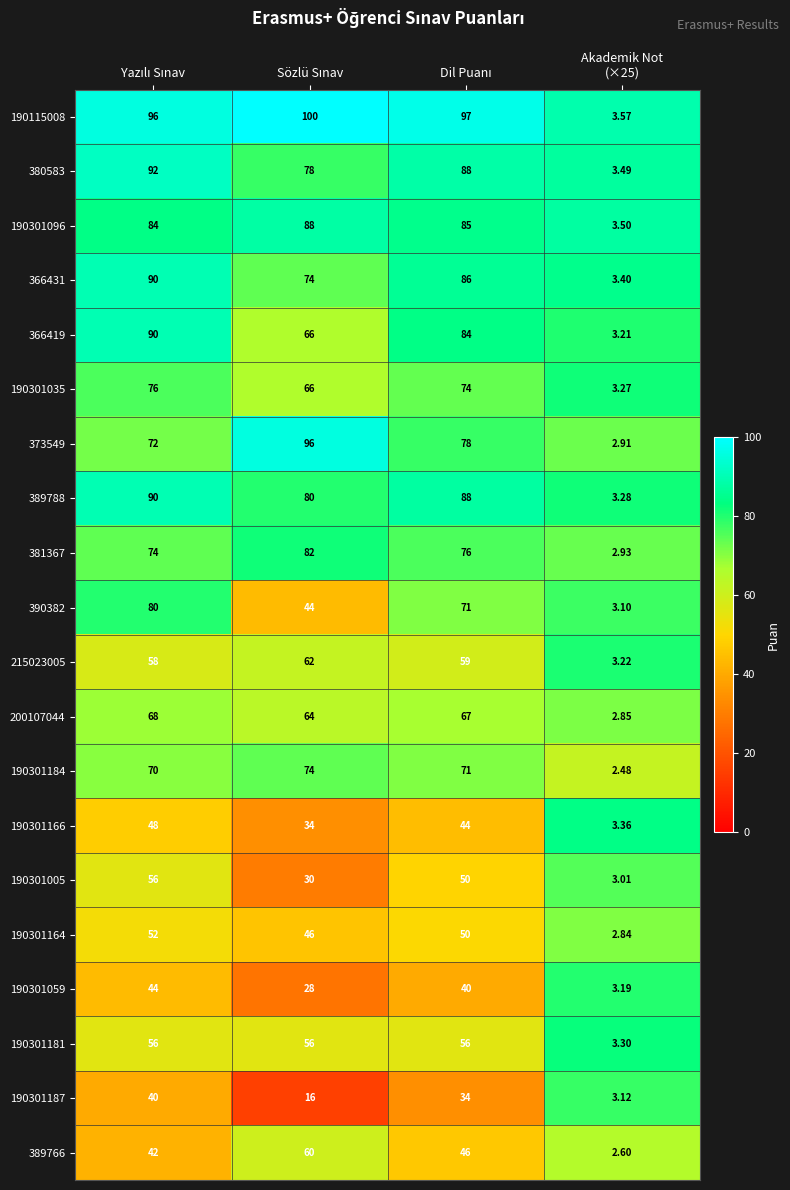

Rank the series by their maximum value, from highest to lowest.

190115008, 373549, 380583, 366431, 366419, 389788, 190301096, 190301166, 190301181, 381367, 190301035, 215023005, 390382, 190301059, 190301187, 190301005, 190301184, 200107044, 190301164, 389766